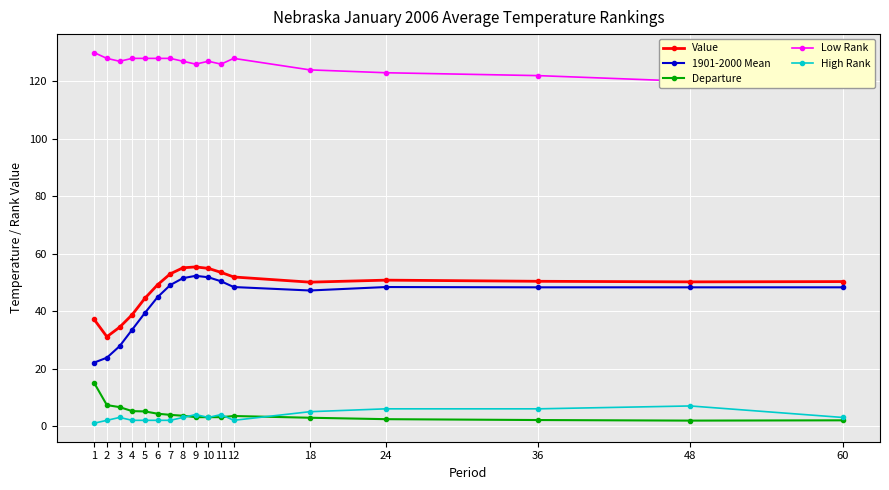

True or false: Low Rank and High Rank cross at least once.

False